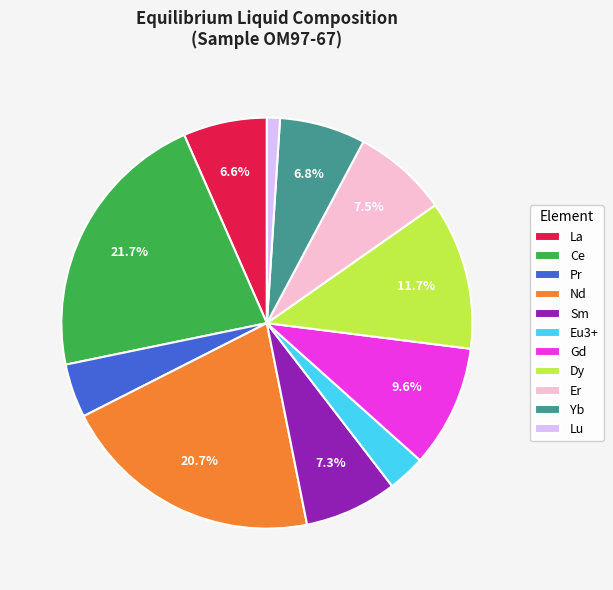

Which has a higher value, Pr or Yb?

Yb